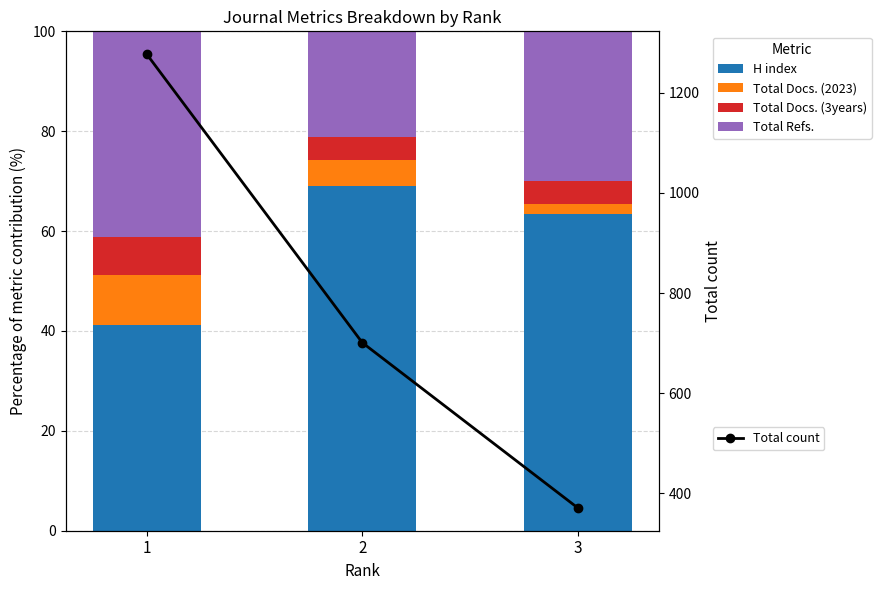

Count the number of data series in this chart.

5